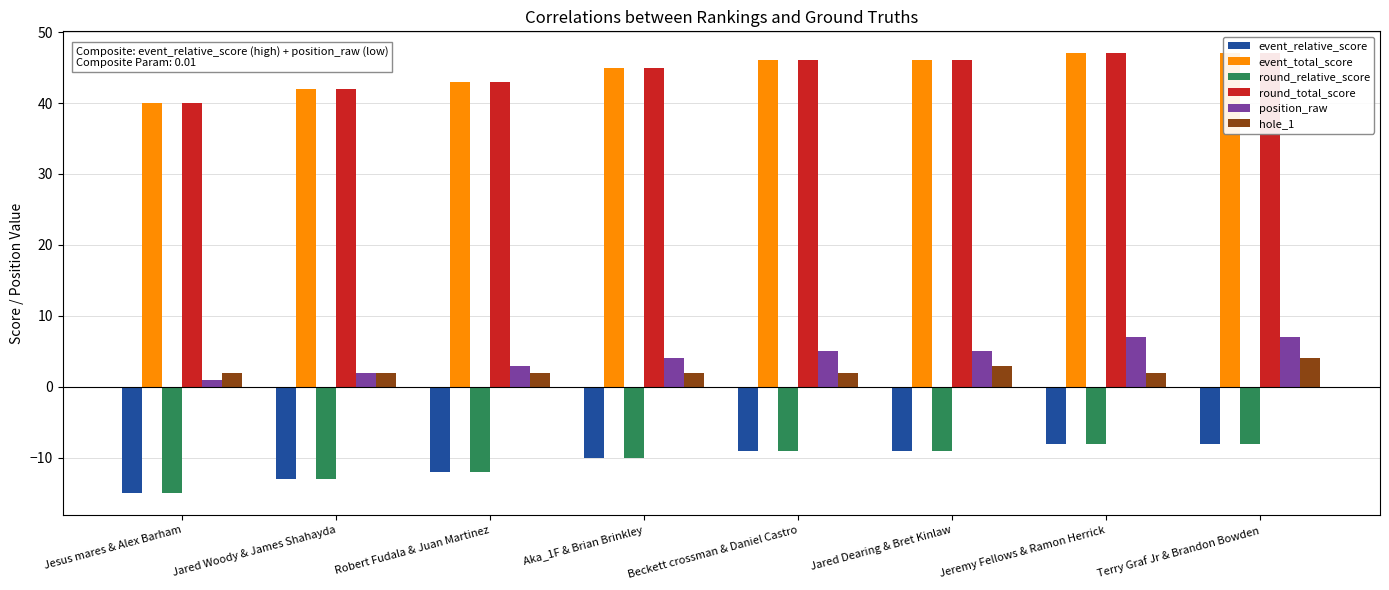

Reading left to right, list all the values displayed in this chart.

event_relative_score: Jesus mares & Alex Barham=-15	Jared Woody & James Shahayda=-13	Robert Fudala & Juan Martinez=-12	Aka_1F & Brian Brinkley=-10	Beckett crossman & Daniel Castro=-9	Jared Dearing & Bret Kinlaw=-9	Jeremy Fellows & Ramon Herrick=-8	Terry Graf Jr & Brandon Bowden=-8
event_total_score: Jesus mares & Alex Barham=40	Jared Woody & James Shahayda=42	Robert Fudala & Juan Martinez=43	Aka_1F & Brian Brinkley=45	Beckett crossman & Daniel Castro=46	Jared Dearing & Bret Kinlaw=46	Jeremy Fellows & Ramon Herrick=47	Terry Graf Jr & Brandon Bowden=47
round_relative_score: Jesus mares & Alex Barham=-15	Jared Woody & James Shahayda=-13	Robert Fudala & Juan Martinez=-12	Aka_1F & Brian Brinkley=-10	Beckett crossman & Daniel Castro=-9	Jared Dearing & Bret Kinlaw=-9	Jeremy Fellows & Ramon Herrick=-8	Terry Graf Jr & Brandon Bowden=-8
round_total_score: Jesus mares & Alex Barham=40	Jared Woody & James Shahayda=42	Robert Fudala & Juan Martinez=43	Aka_1F & Brian Brinkley=45	Beckett crossman & Daniel Castro=46	Jared Dearing & Bret Kinlaw=46	Jeremy Fellows & Ramon Herrick=47	Terry Graf Jr & Brandon Bowden=47
position_raw: Jesus mares & Alex Barham=1	Jared Woody & James Shahayda=2	Robert Fudala & Juan Martinez=3	Aka_1F & Brian Brinkley=4	Beckett crossman & Daniel Castro=5	Jared Dearing & Bret Kinlaw=5	Jeremy Fellows & Ramon Herrick=7	Terry Graf Jr & Brandon Bowden=7
hole_1: Jesus mares & Alex Barham=2	Jared Woody & James Shahayda=2	Robert Fudala & Juan Martinez=2	Aka_1F & Brian Brinkley=2	Beckett crossman & Daniel Castro=2	Jared Dearing & Bret Kinlaw=3	Jeremy Fellows & Ramon Herrick=2	Terry Graf Jr & Brandon Bowden=4